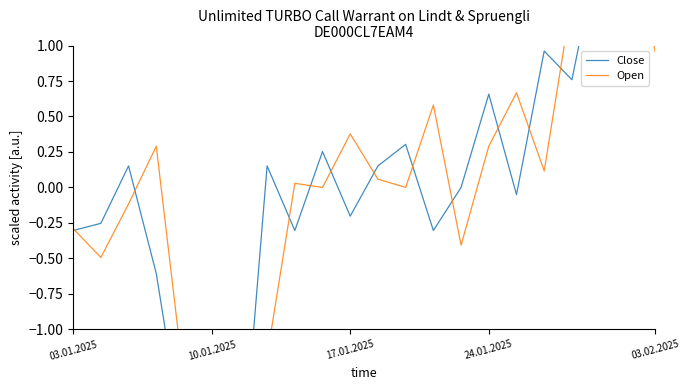

Read the Open value at 13.

0.6